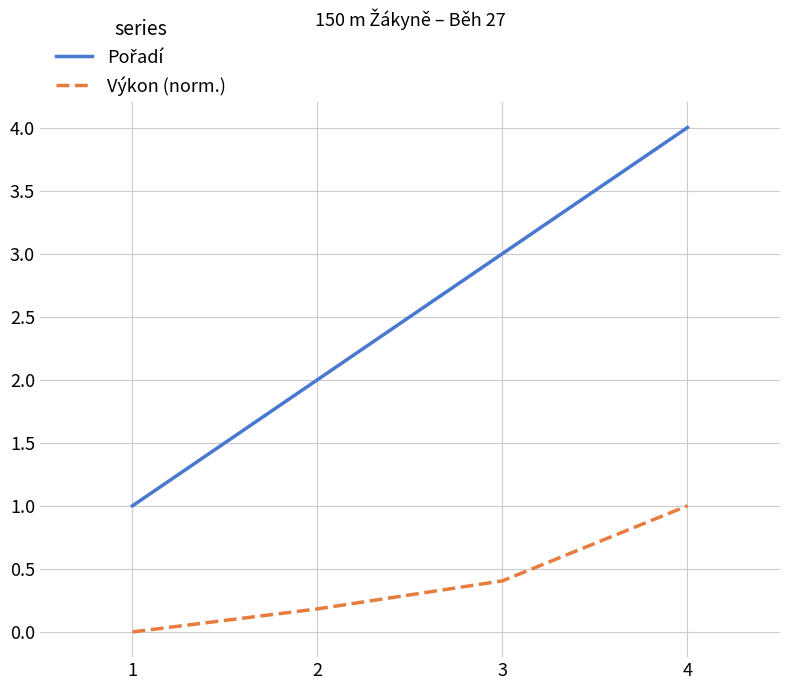

What is the difference between the maximum and minimum values in the Výkon (norm.) series?

1.0